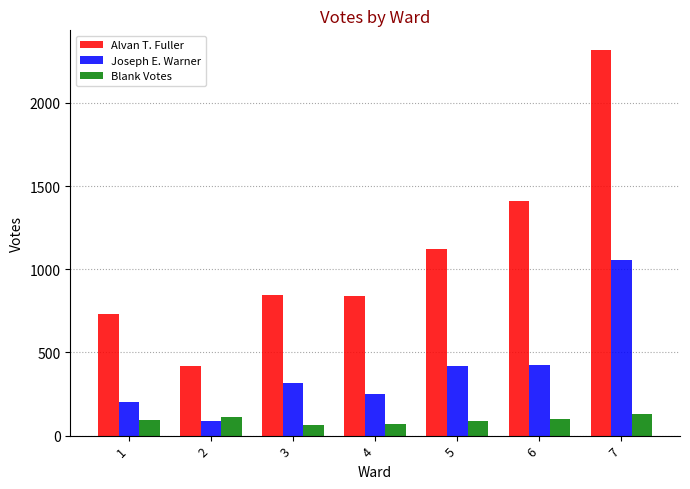

Is the value of Alvan T. Fuller at 5 greater than the value of Joseph E. Warner at 3?

Yes